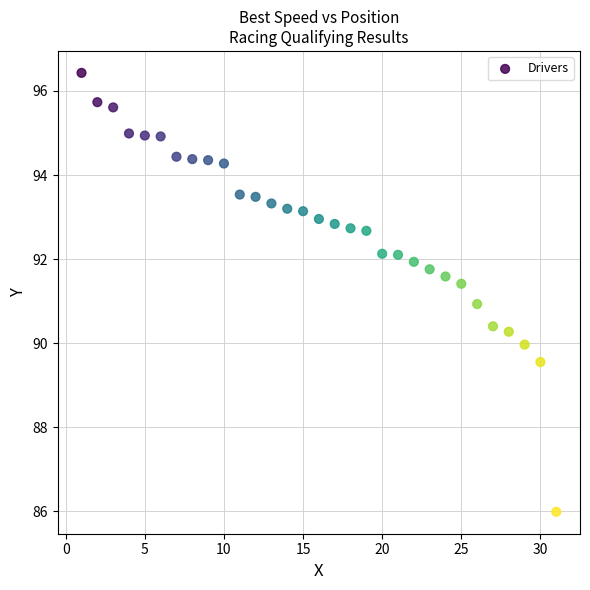

What is the range of X values (max minus min)?

30.0